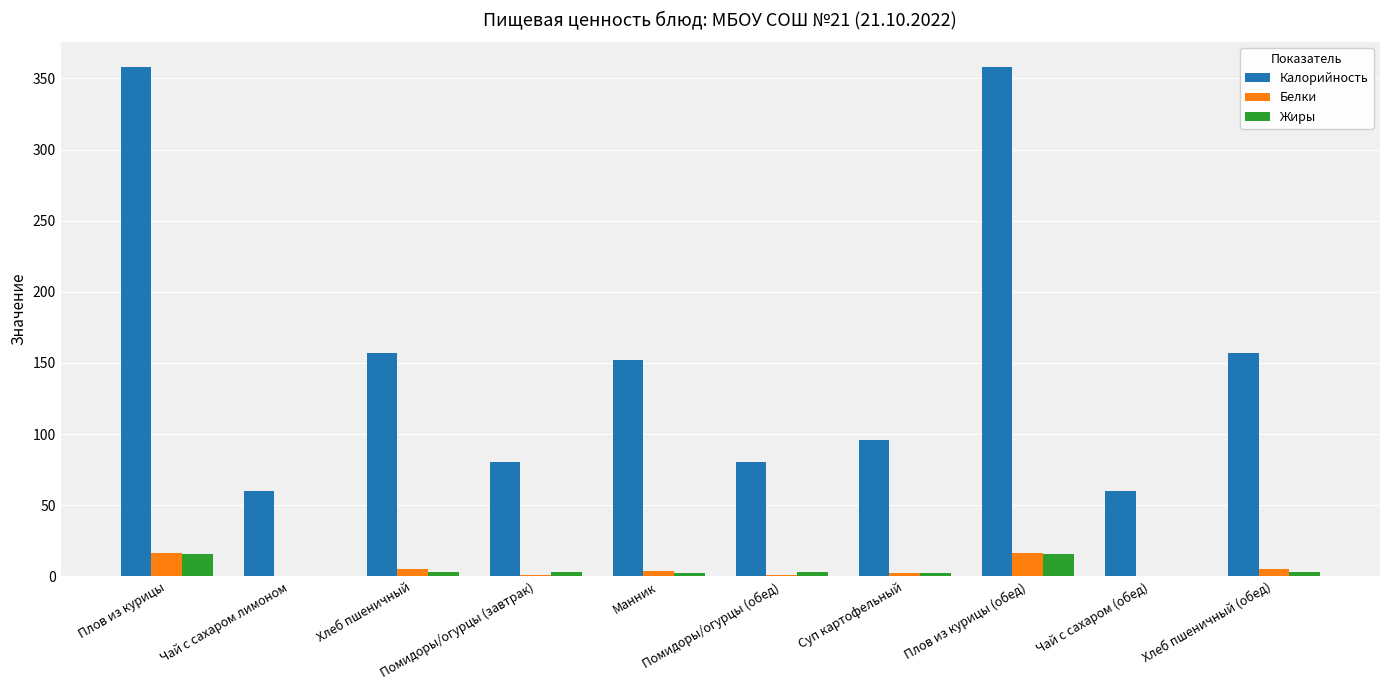

Count the number of categories in the chart.

10